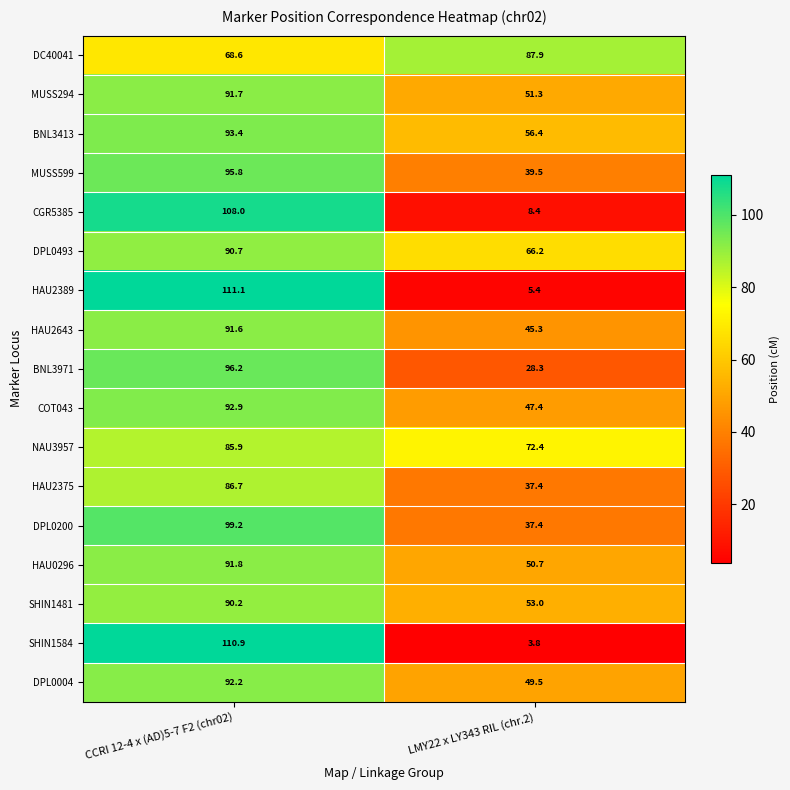

Which series has the widest spread of values?

SHIN1584